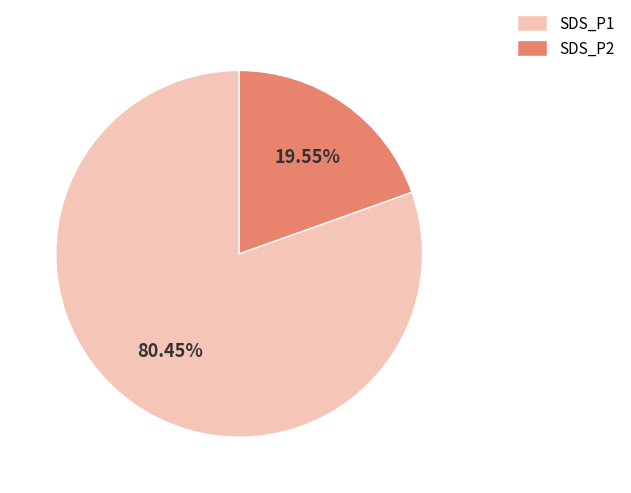

Rank the categories by value from highest to lowest.

SDS_P1, SDS_P2